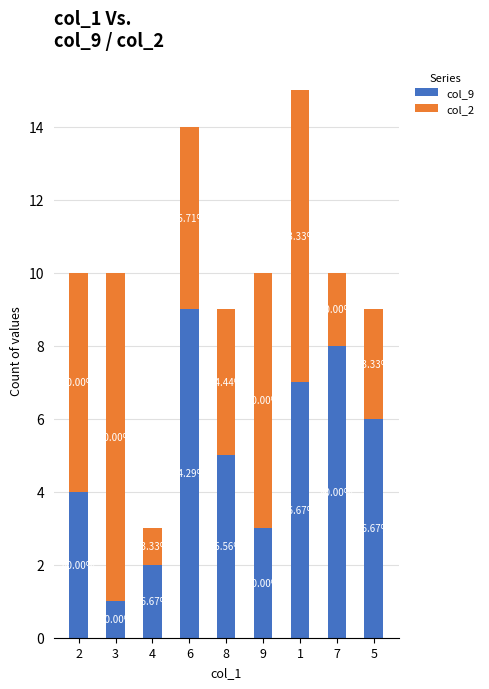

Is it true that col_2 equals 7 at 9?

True